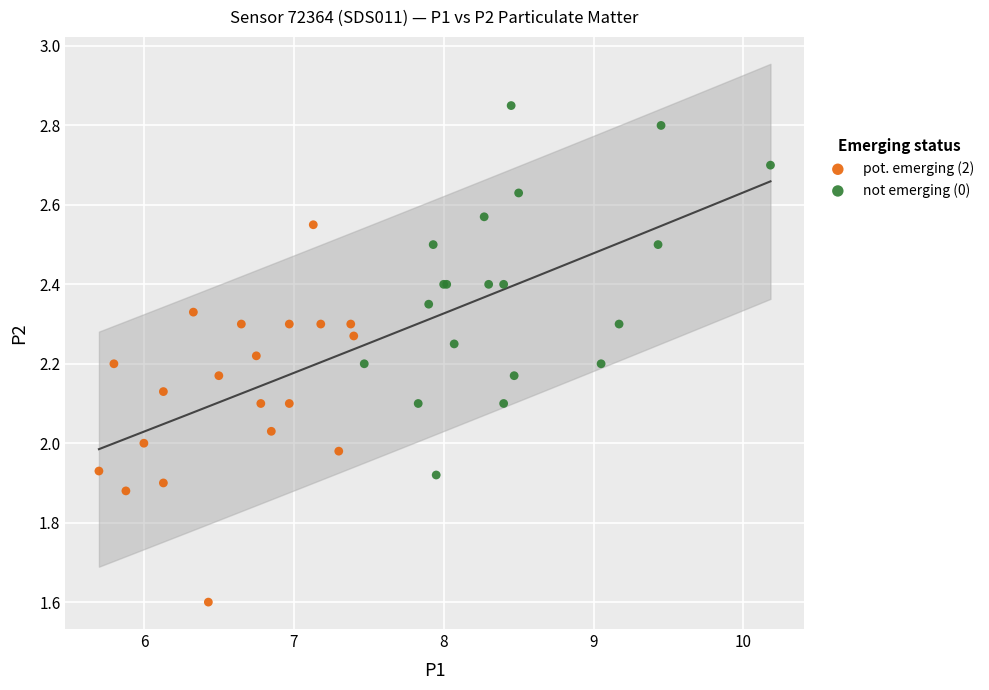

Which series contains the lowest Y value?

pot. emerging (2)